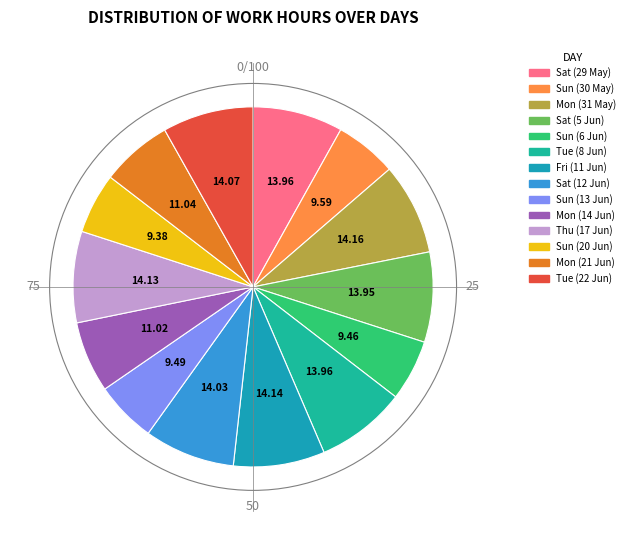

Between Mon (31 May) and Thu (17 Jun), which is larger?

Mon (31 May)